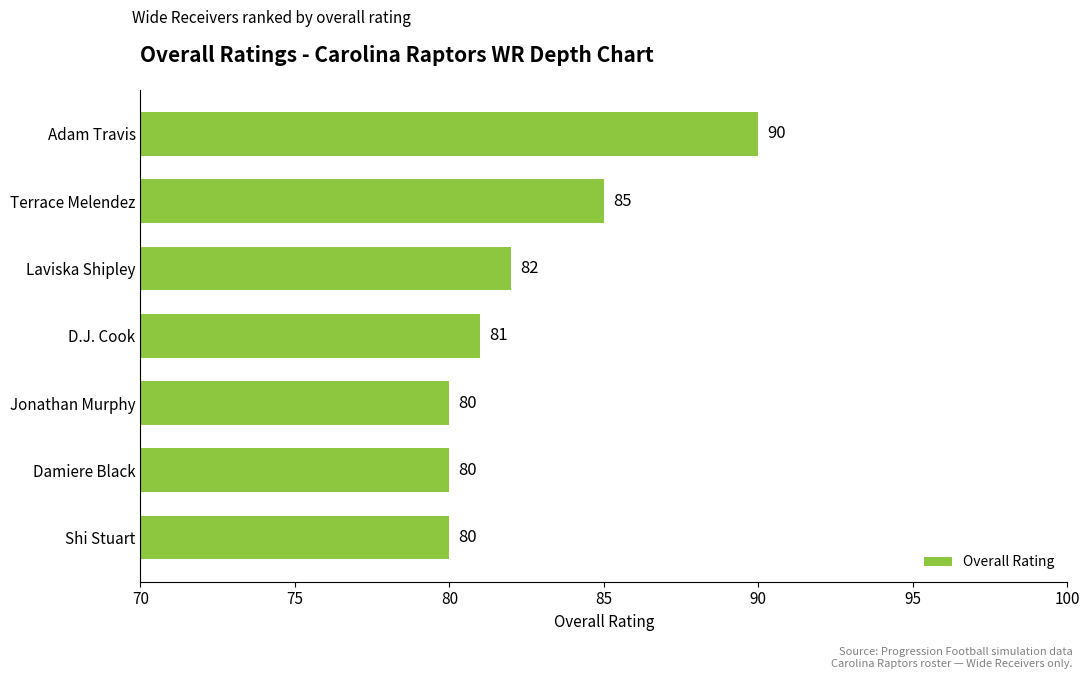

What is the change in value from Terrace Melendez to D.J. Cook?

-4